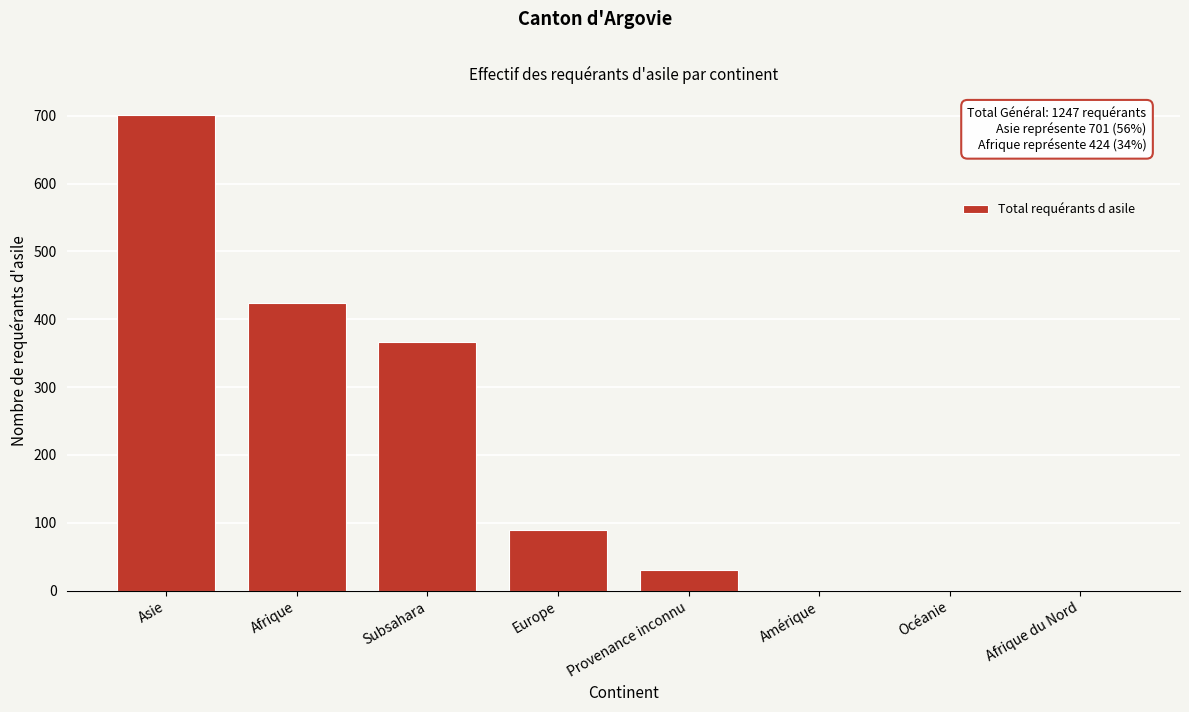

What is the change in value from Europe to Océanie?

-90